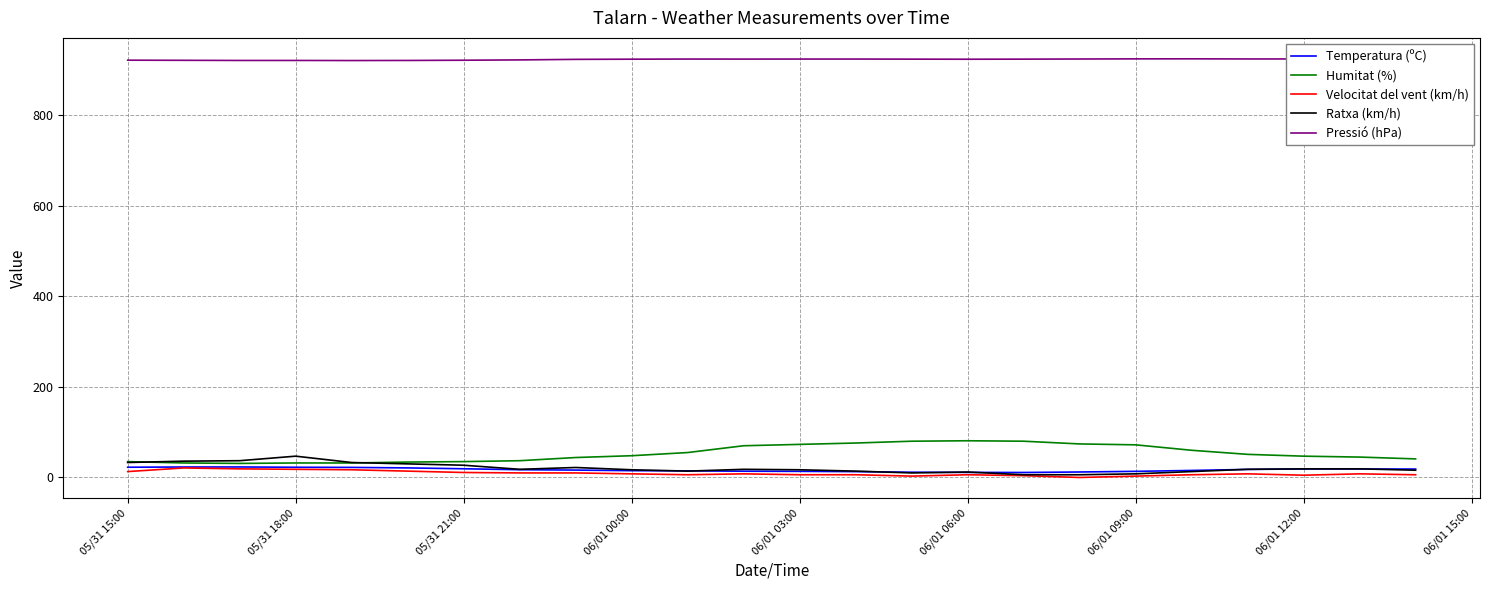

What is the difference between the second highest and second lowest values in the Pressió (hPa) series?

3.5